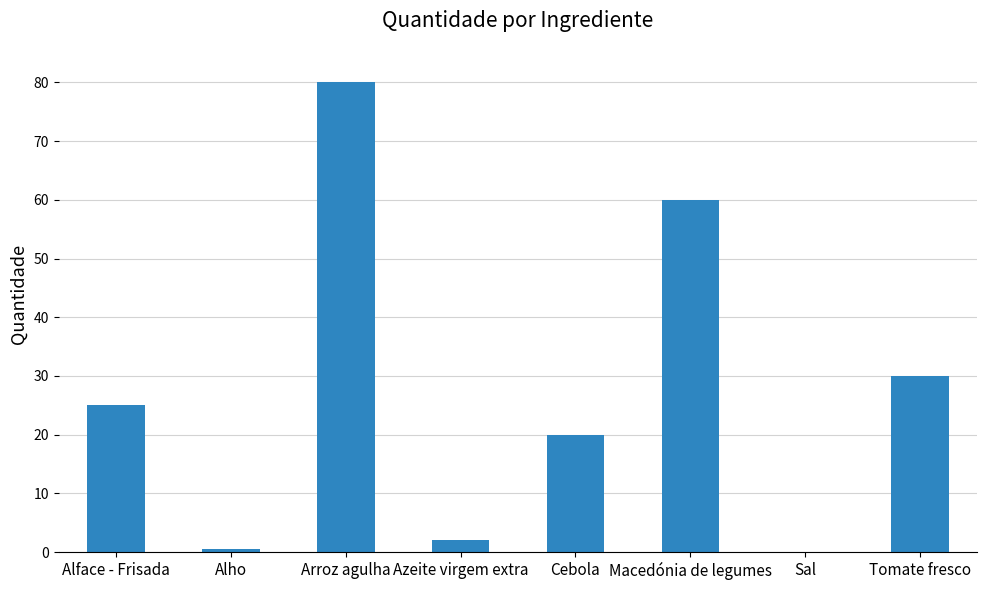

What is the sum of all values?

217.6